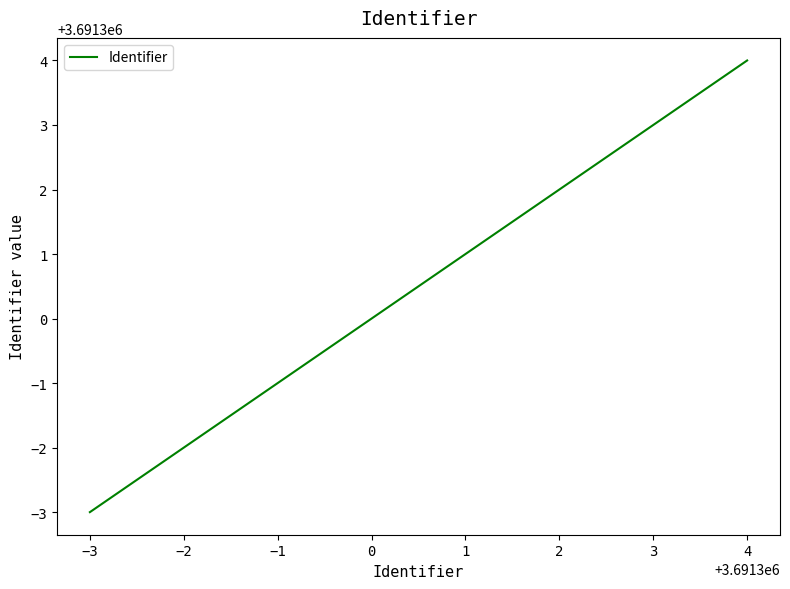

Rank the categories by value from highest to lowest.

4, 2, 0, −2, −3